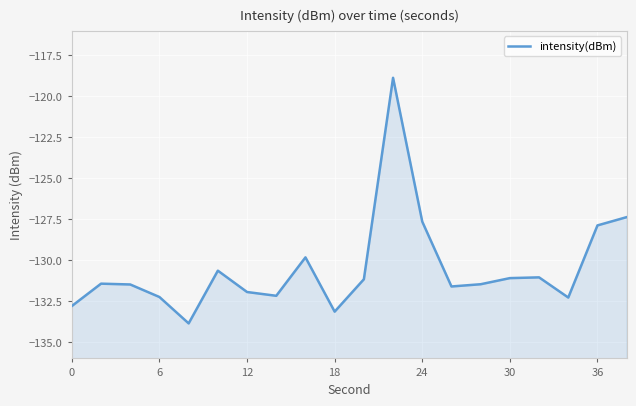

What is the maximum value shown in the chart?

-118.9